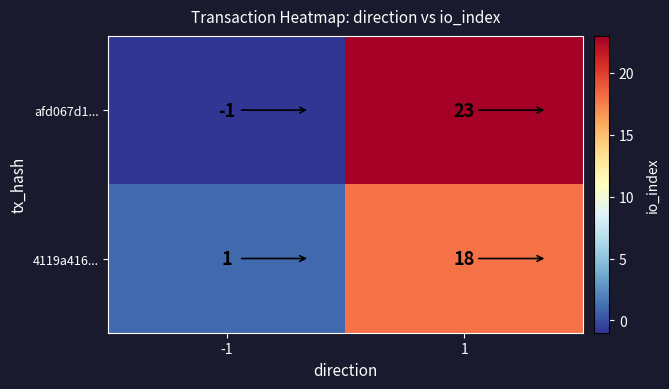

At which category does the chart reach its minimum across all series?

-1